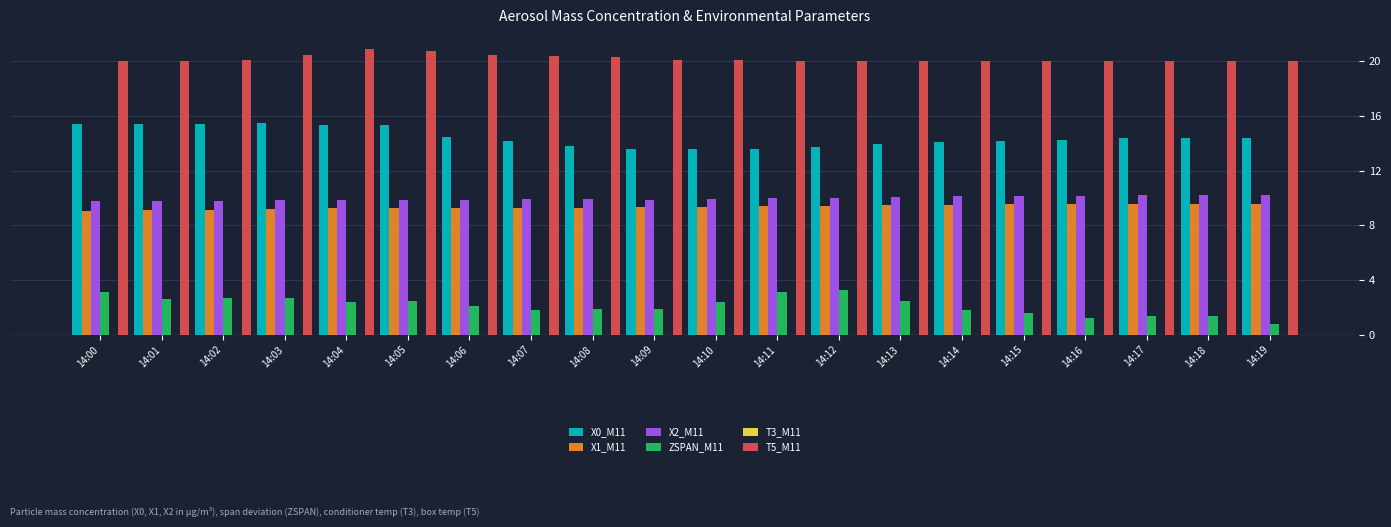

What value does the T5_M11 series have at 14:00?

20.0